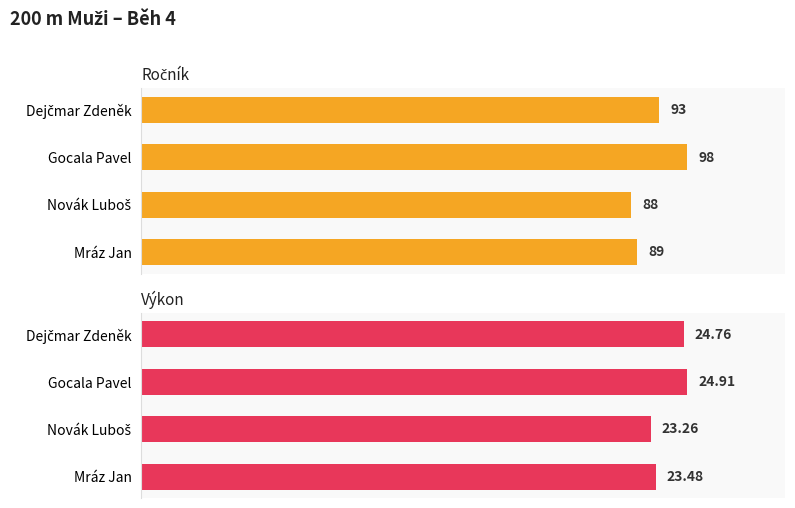

What is the approximate value of Výkon at Novák Luboš?

23.3